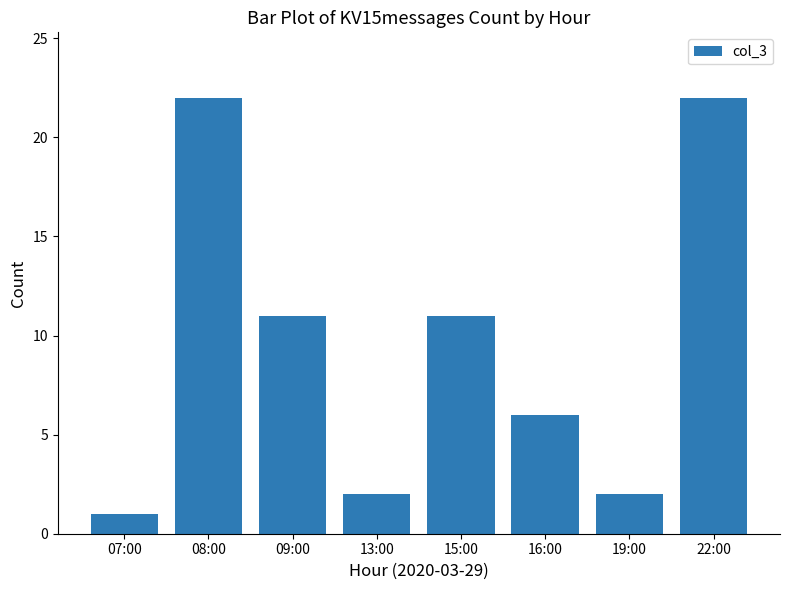

What is the minimum value shown in the chart?

1